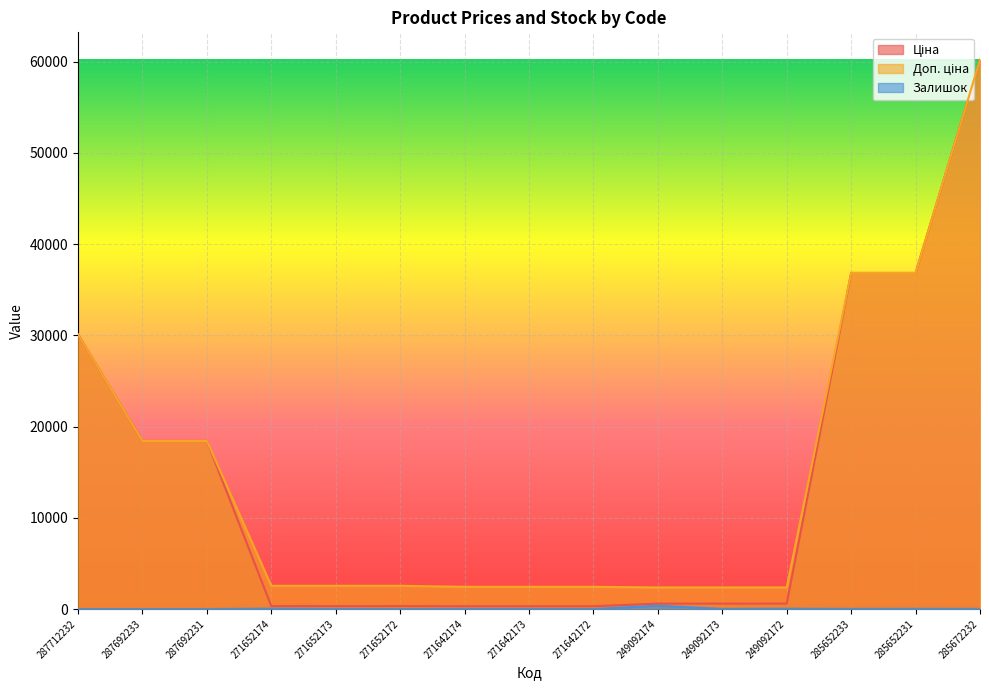

What is the average value of the Ціна series?

13631.7